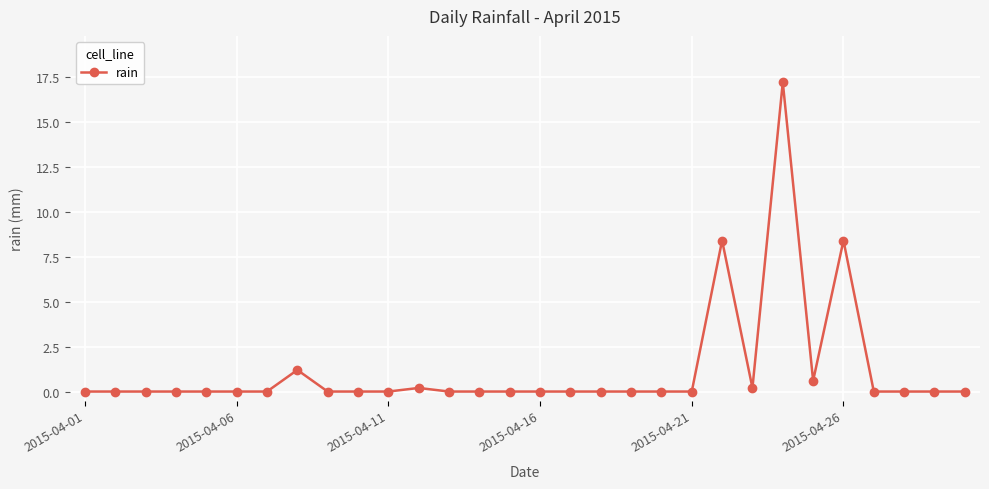

What is the difference between the maximum and second lowest values?

17.2